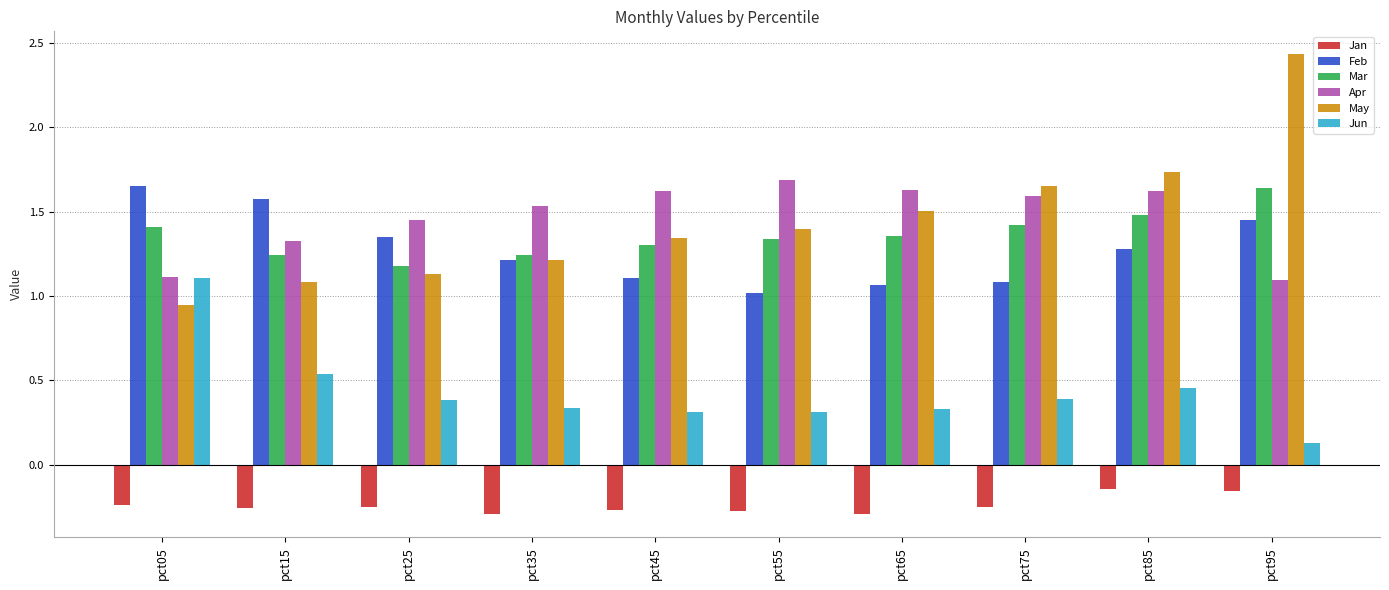

The value of Jun at pct75 is 0.2. True or false?

False